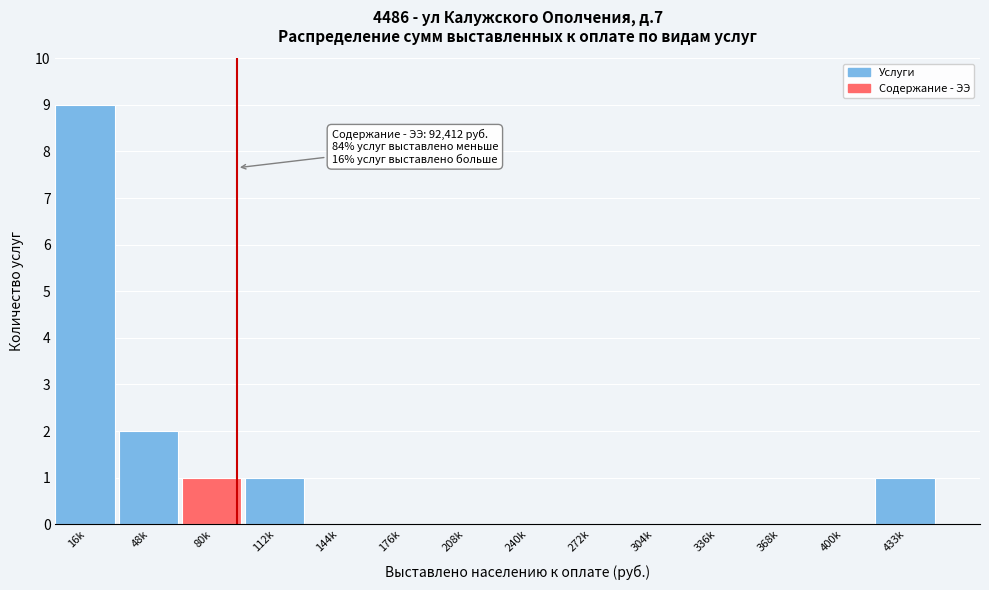

Reading right to left, transcribe all the data shown in this chart.

433k=1	400k=0	368k=0	336k=0	304k=0	272k=0	240k=0	208k=0	176k=0	144k=0	112k=1	80k=1	48k=2	16k=9